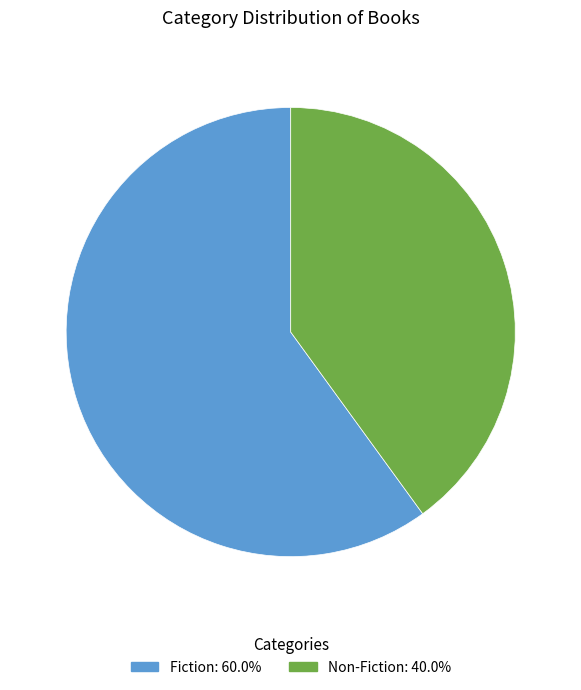

Does Fiction account for over 50% of the chart?

Yes